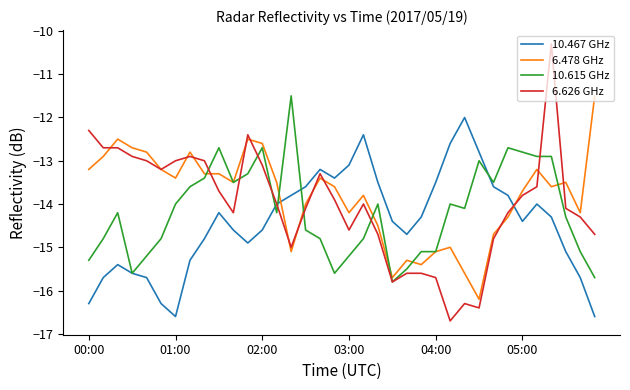

Which series has the widest spread of values?

6.626 GHz